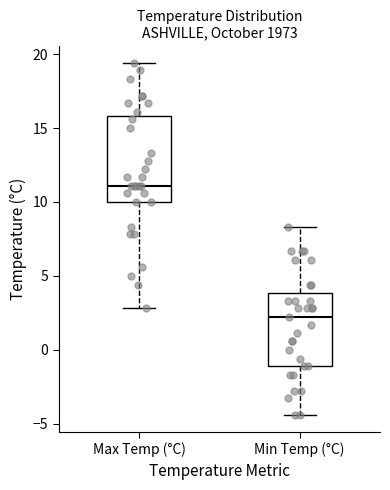

Reading left to right, transcribe this box plot: for each box, give where its median line is, the range the box spans, and where its two whiskers end, as read against the y-axis. The values are not printed on the chart, so give them approximately, as read against the axis.

Max Temp (°C): median 11.0, box 10.0 to 16.0, whiskers 3.0 to 19.5
Min Temp (°C): median 2.0, box -1.0 to 4.0, whiskers -4.5 to 8.5